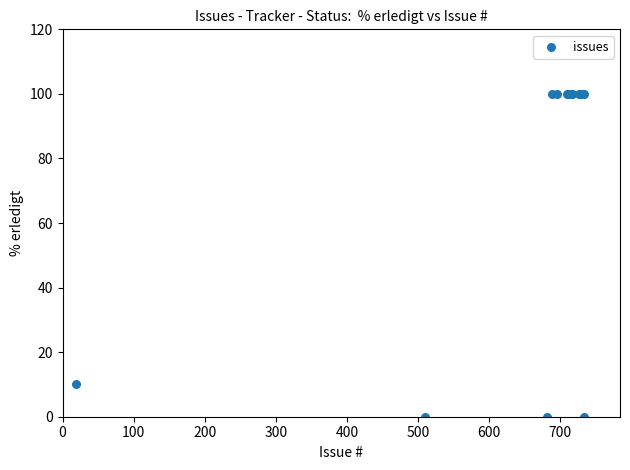

What Y value in the scatter plot is closest to 50?

10